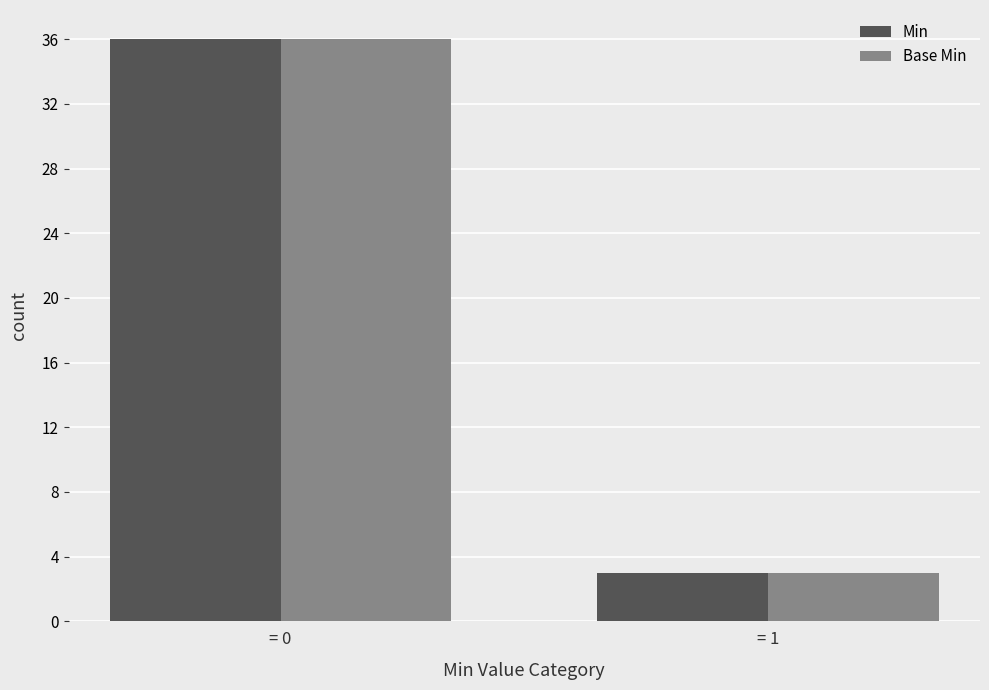

Which label corresponds to the smallest value in the chart?

= 1